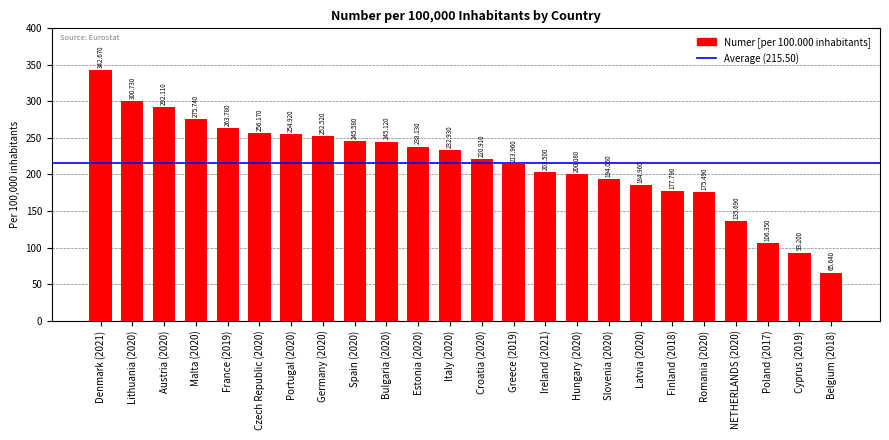

What is the sum of the values at Greece (2019) and Lithuania (2020)?

514.7